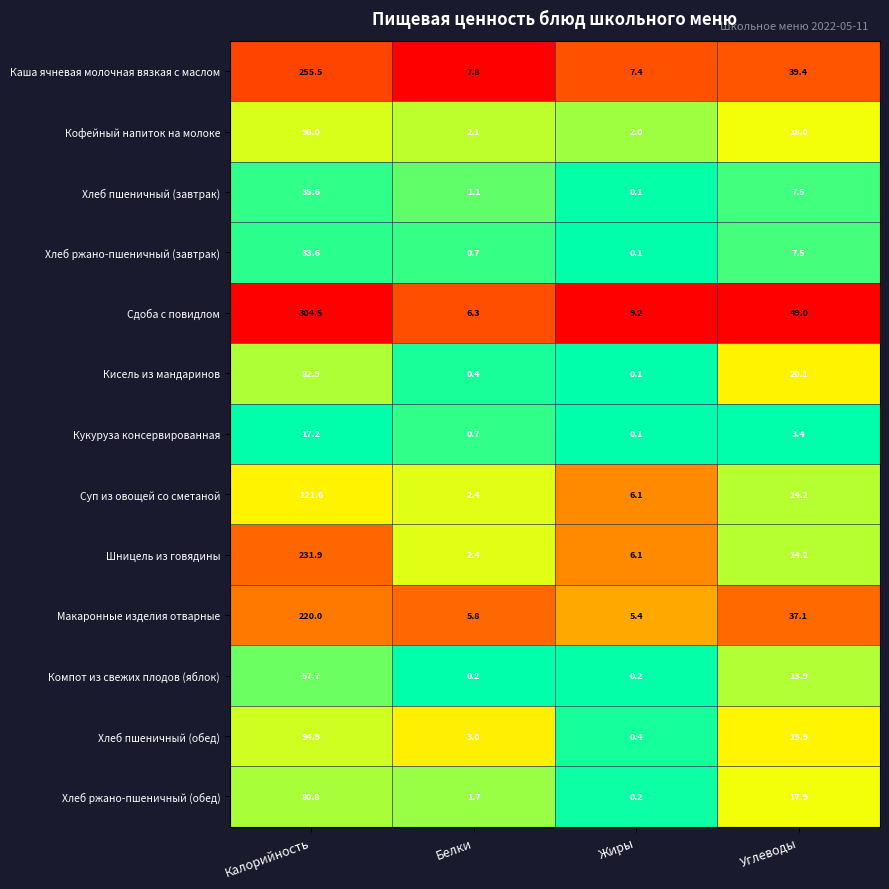

What is the sum of all Компот из свежих плодов (яблок) values?

72.0